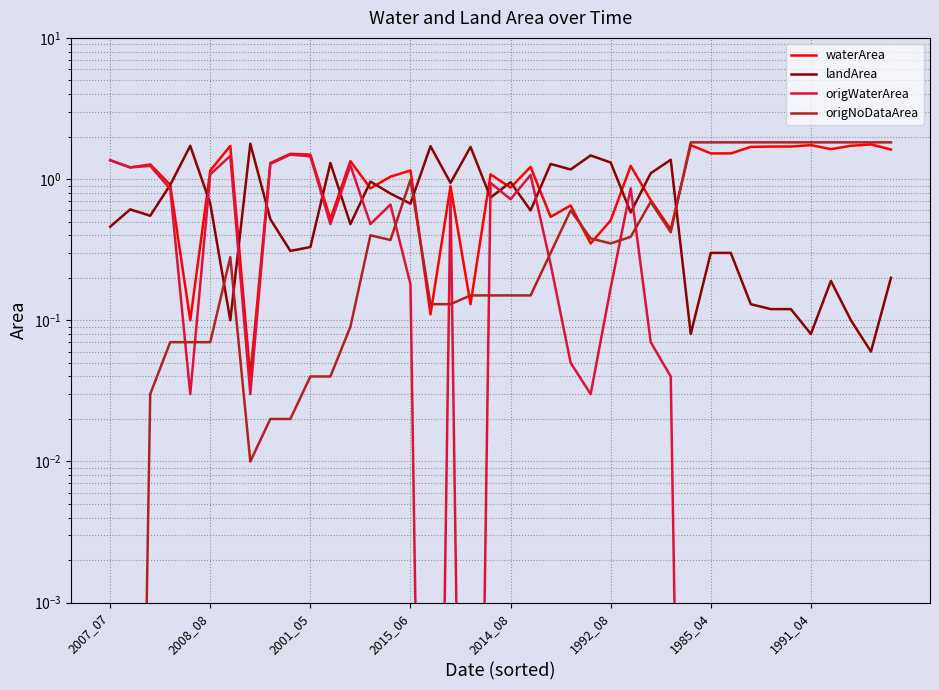

Is the value of origNoDataArea at 2014_08 greater than the value of origWaterArea at 10?

No